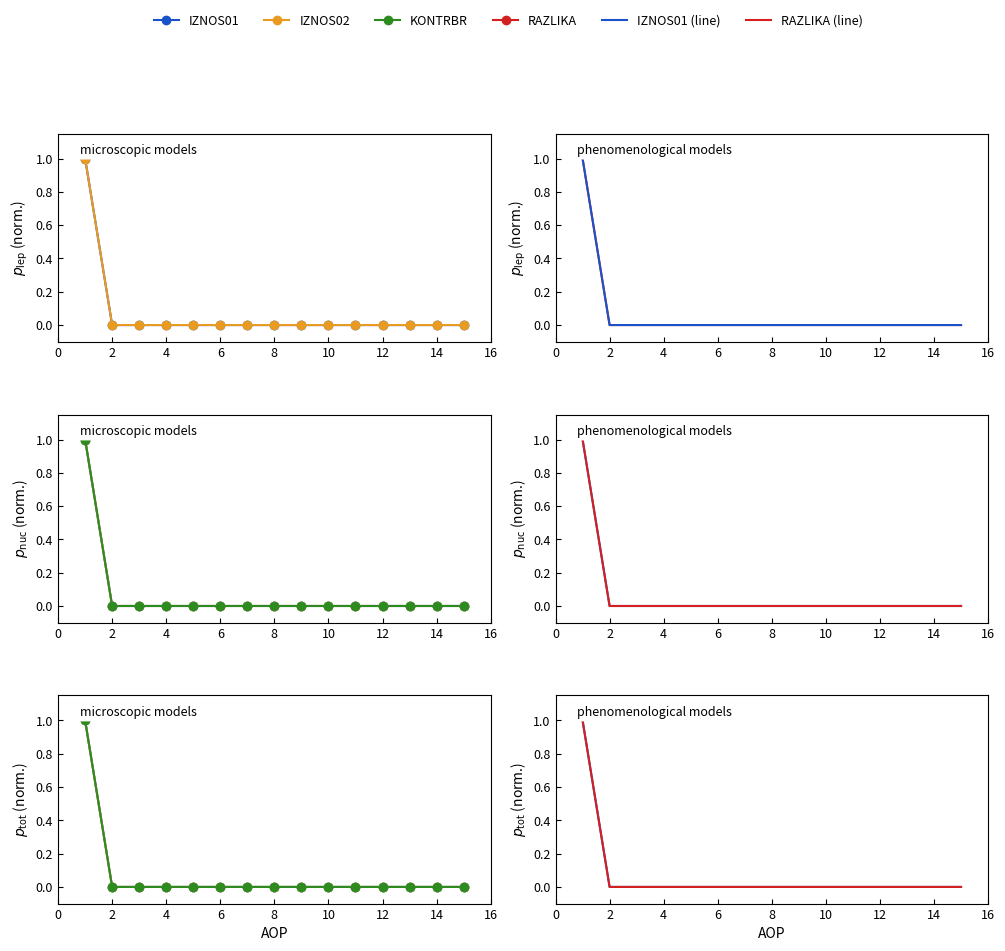

What is the difference between the maximum and minimum values in the KONTRBR series?

1